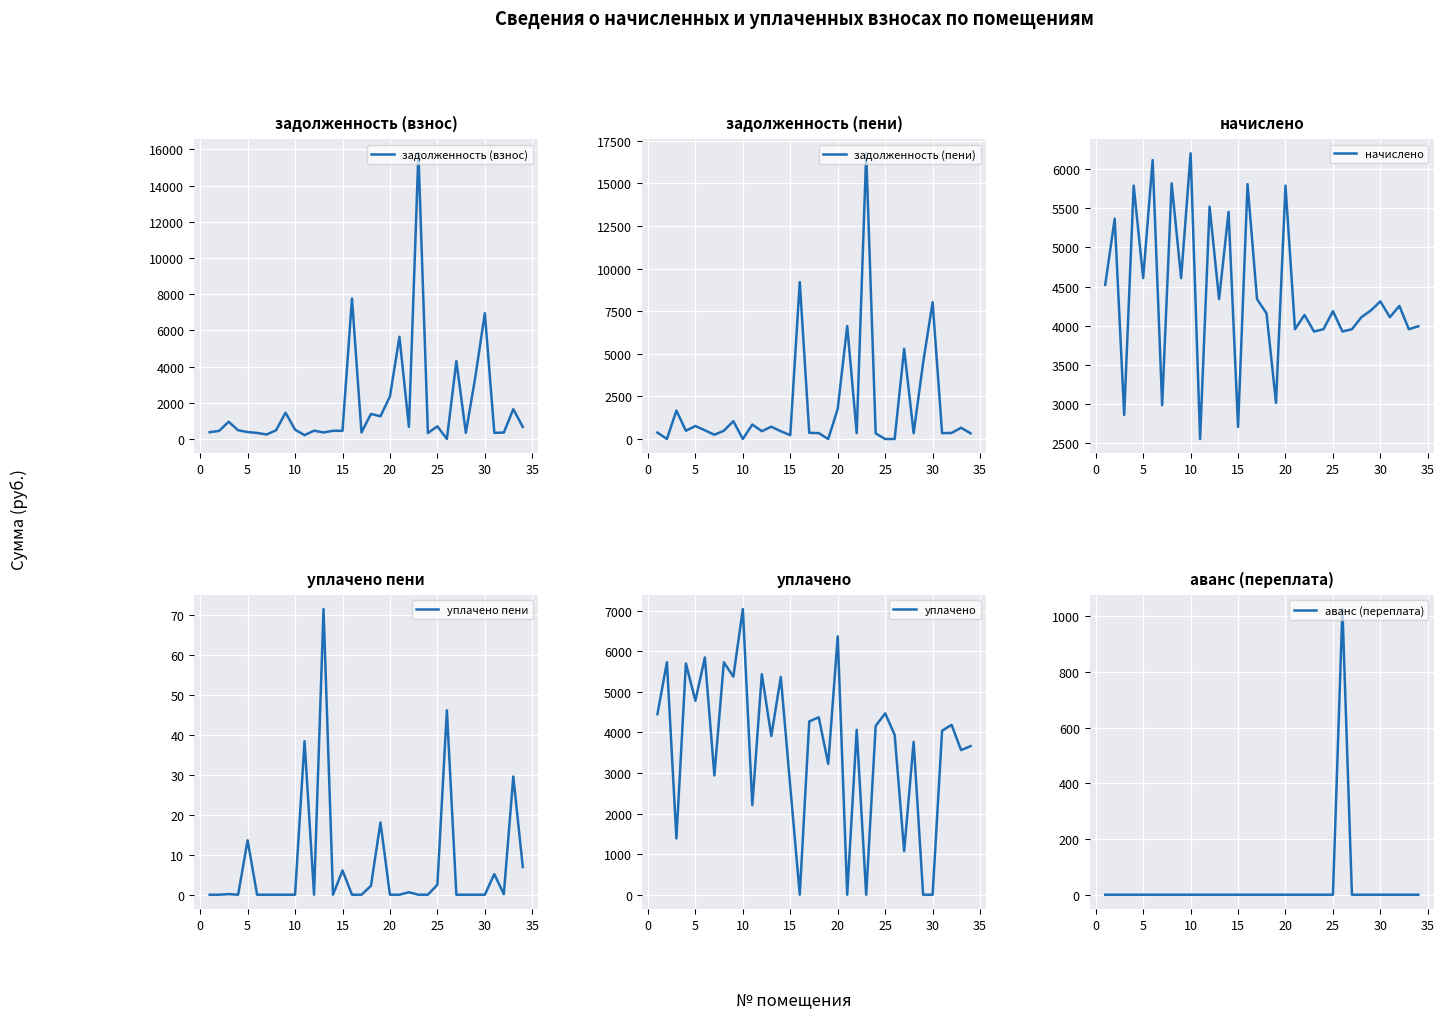

At how many categories does at least one series exceed 16564?

1